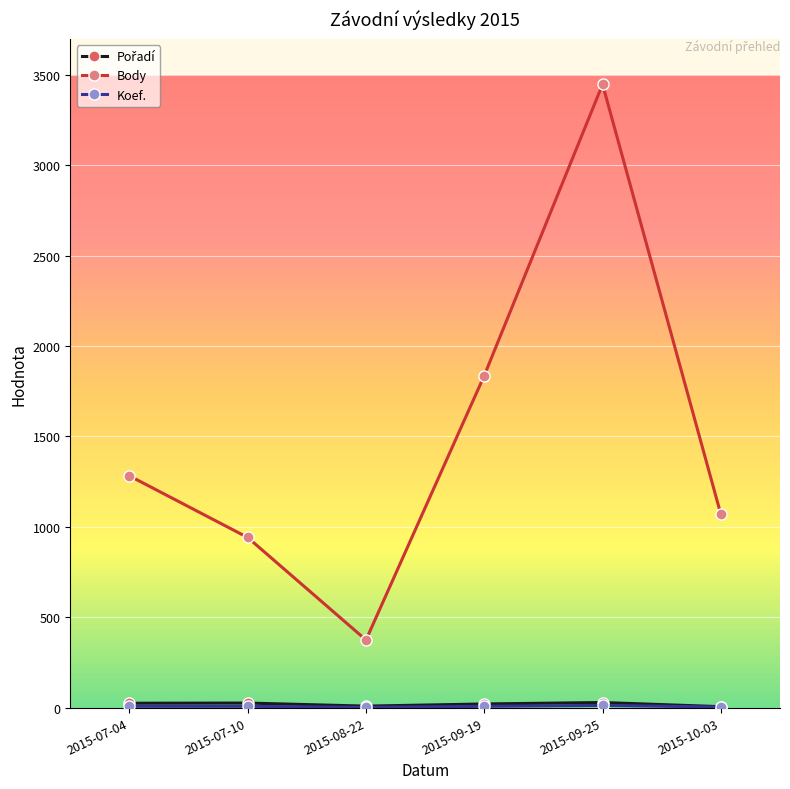

What is the label of the 3rd point from the right?

2015-09-19